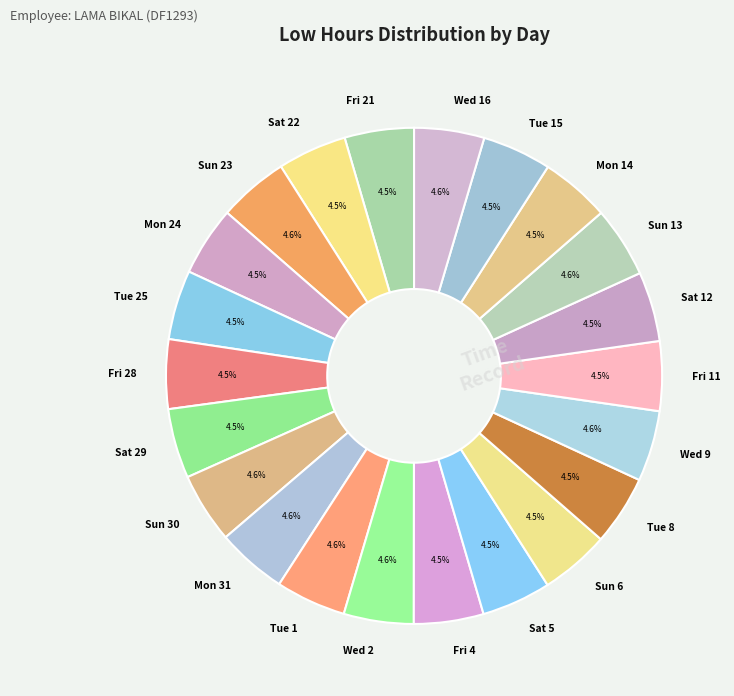

Count the number of slices in the pie.

22